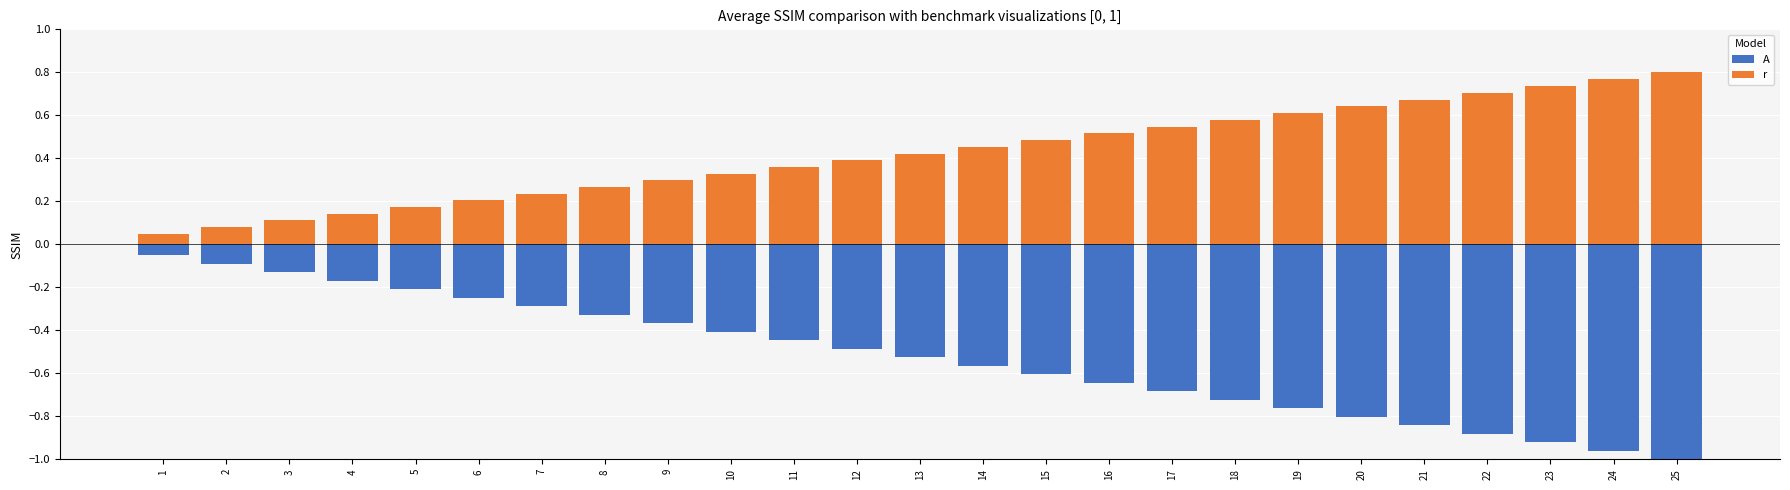

Which series has the largest range (max minus min)?

A